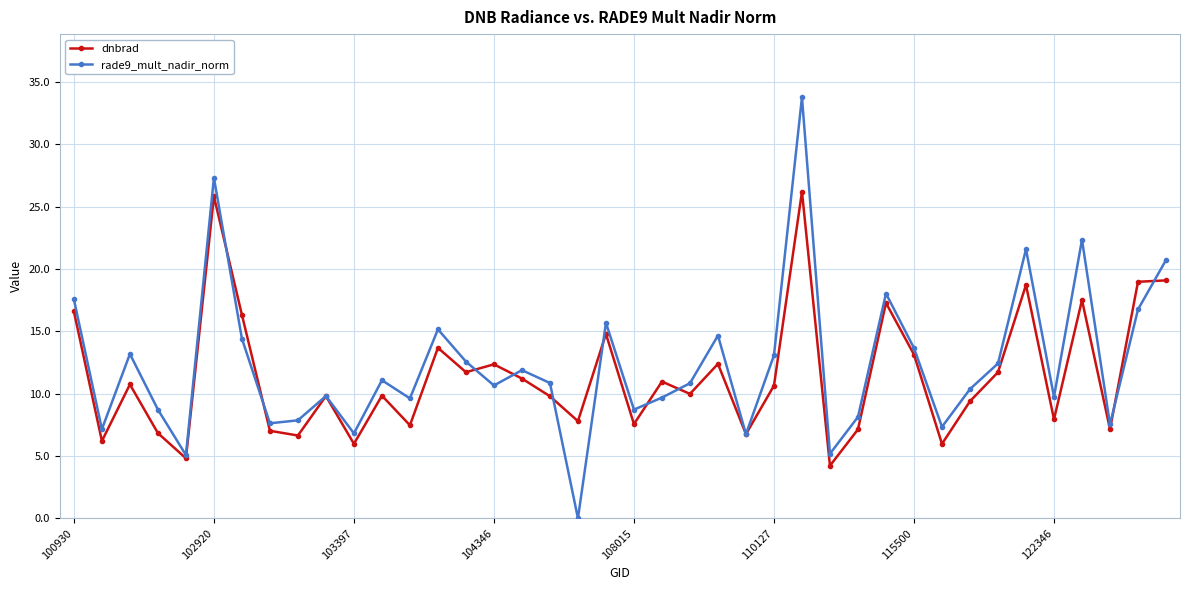

What is the highest value of the dnbrad series?

26.2